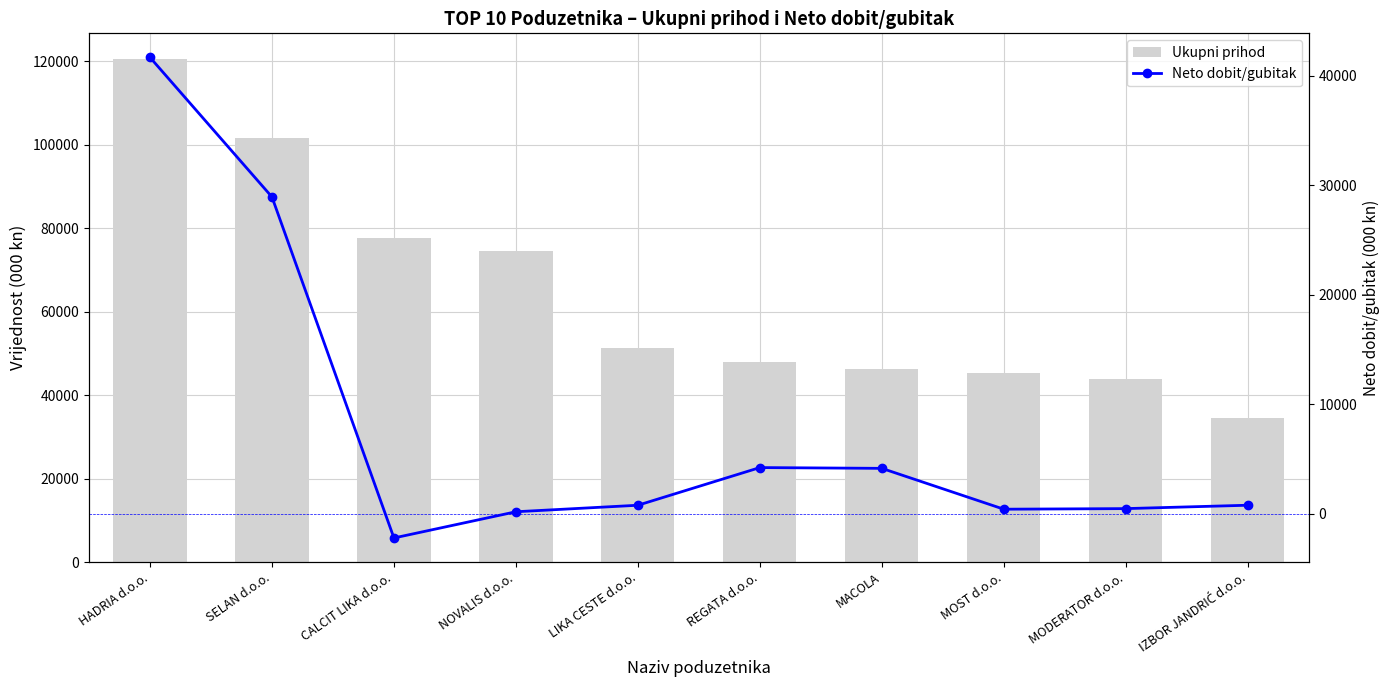

What is the difference between the maximum and minimum values in the Ukupni prihod series?

86180